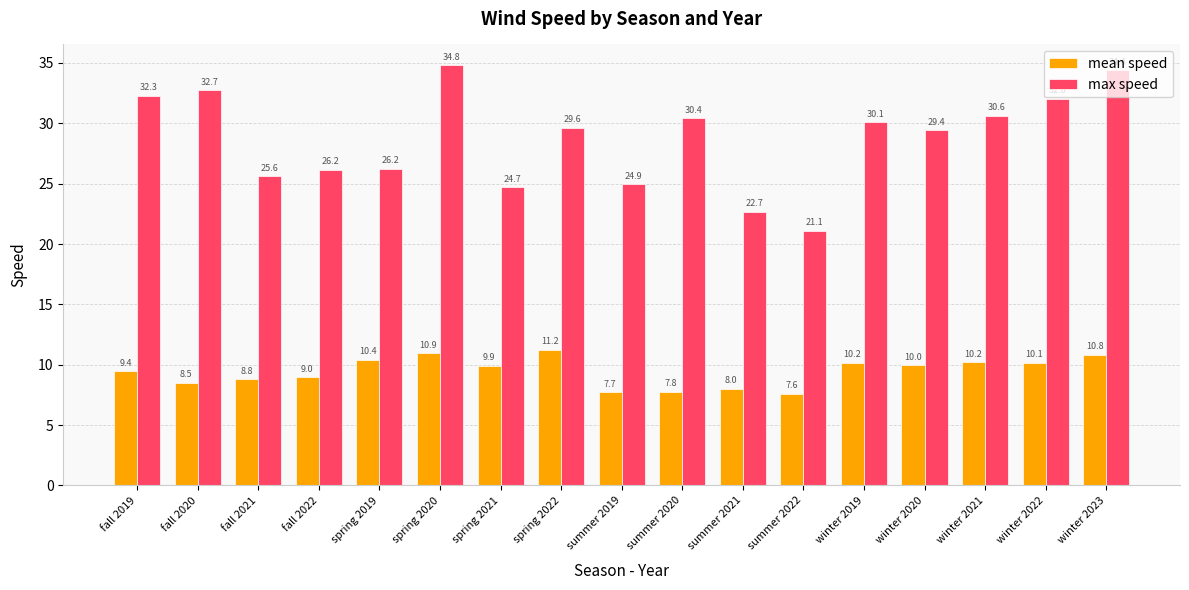

What are all the series names shown in the legend?

mean speed, max speed